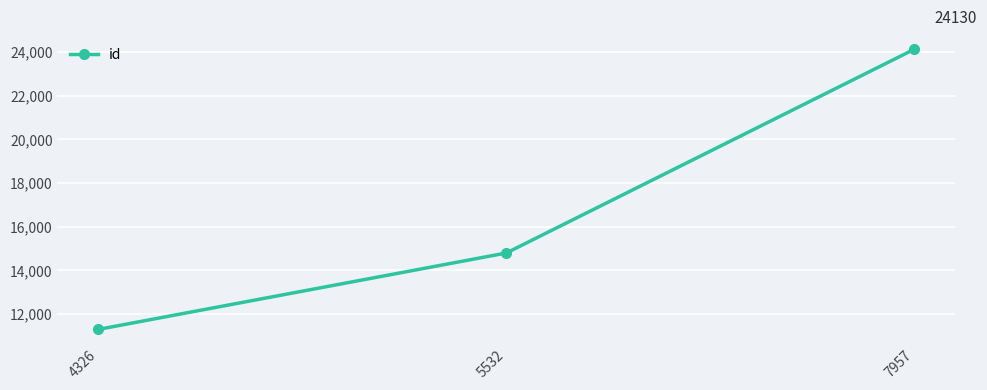

The chart shows a value of 24130 at 7957. True or false?

True